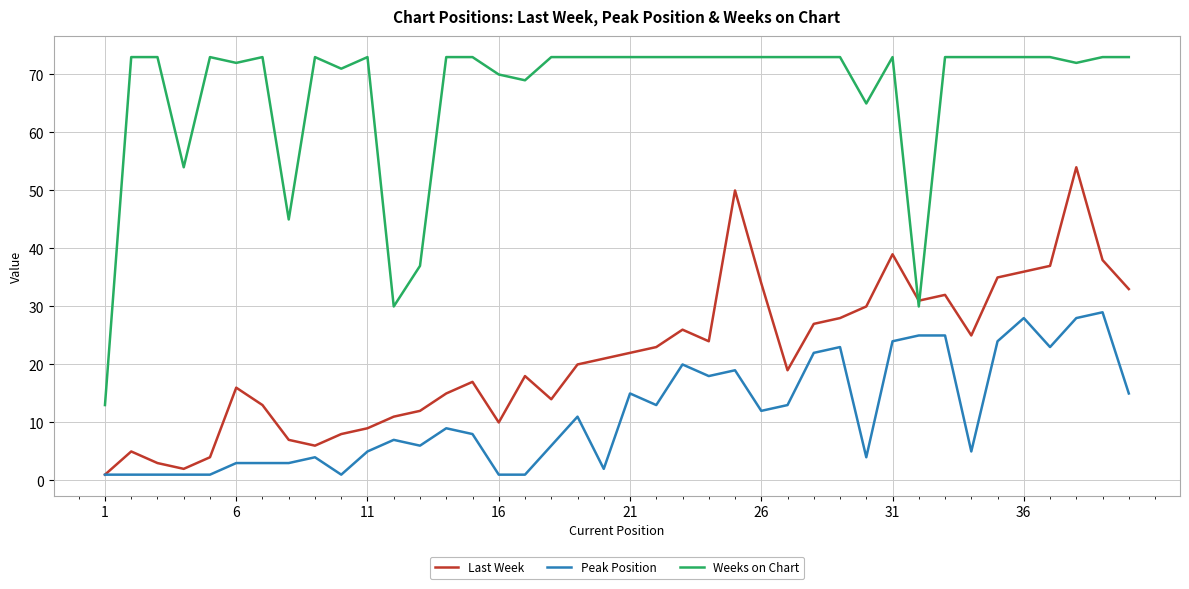

Rank the series by their average value, from highest to lowest.

Weeks on Chart, Last Week, Peak Position